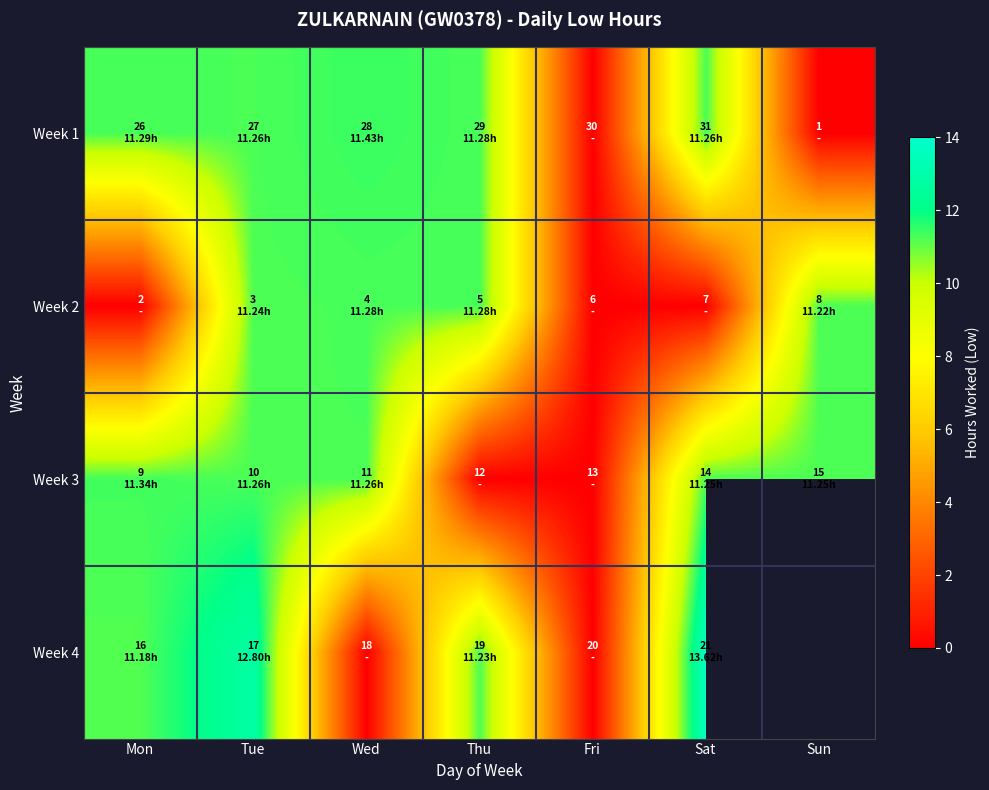

At which label does Week 1 reach its minimum?

Fri